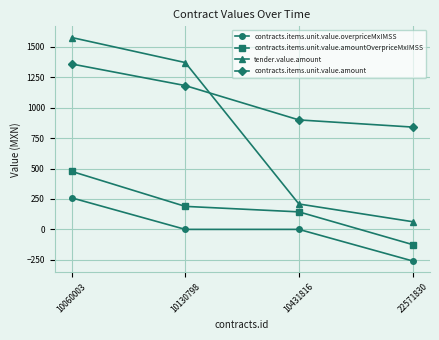

True or false: contracts.items.unit.value.amountOverpriceMxIMSS and contracts.items.unit.value.overpriceMxIMSS cross at least once.

False